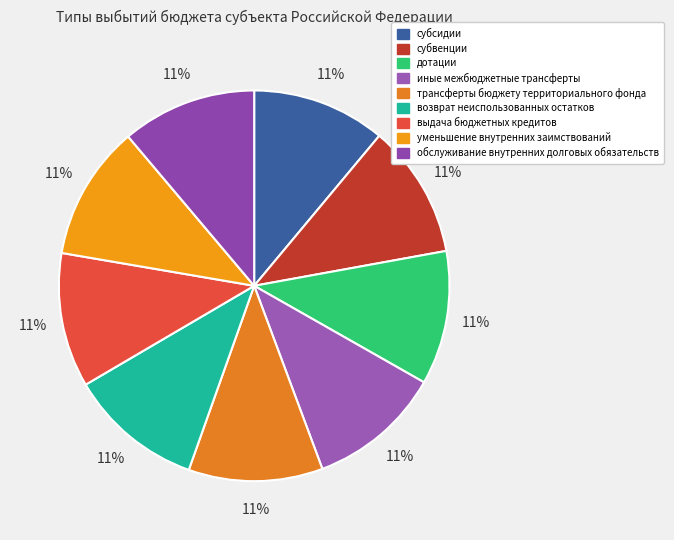

Rank the categories by value from highest to lowest.

обслуживание внутренних долговых обязательств, уменьшение внутренних заимствований, выдача бюджетных кредитов, возврат неиспользованных остатков, трансферты бюджету территориального фонда, иные межбюджетные трансферты, дотации, субвенции, субсидии